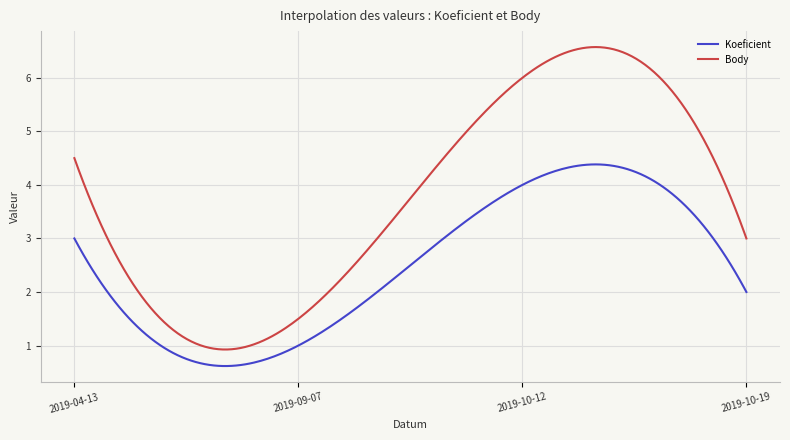

How many distinct data groups are displayed?

2